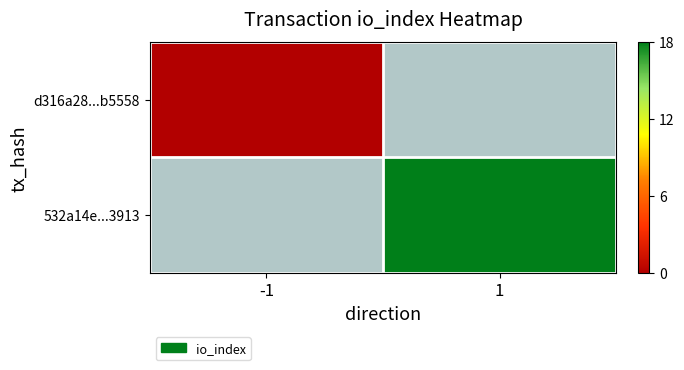

Which series has the widest spread of values?

d316a28...b5558